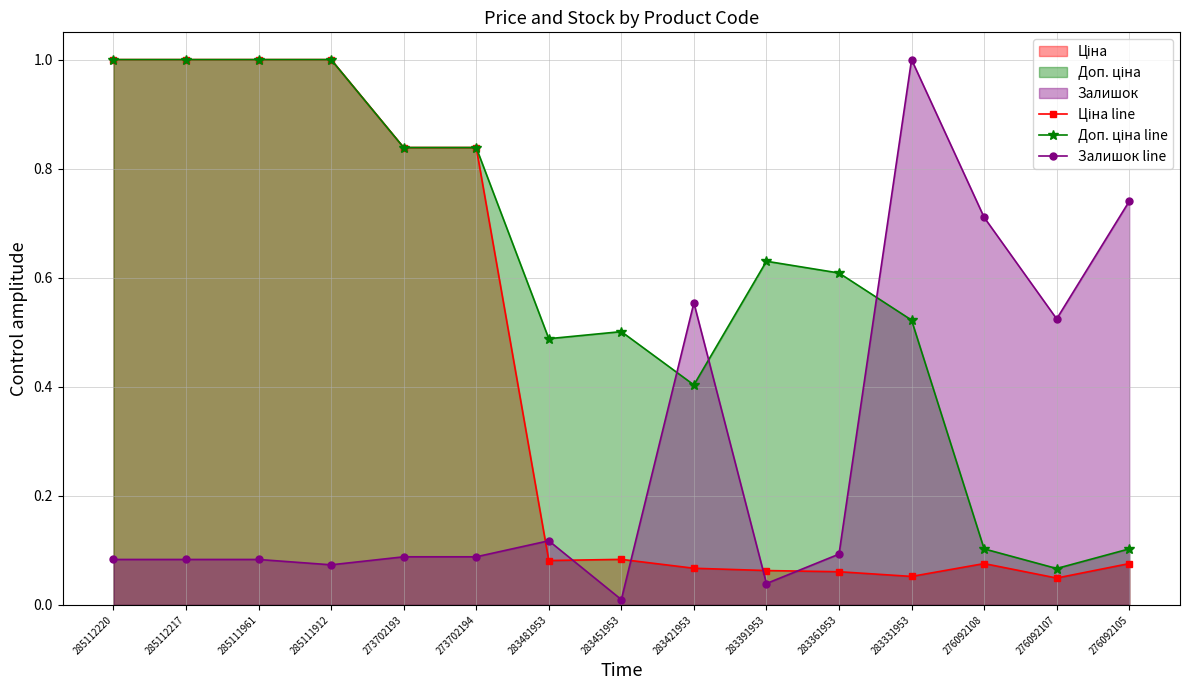

Between 283451953 and 273702194, which is larger?

273702194